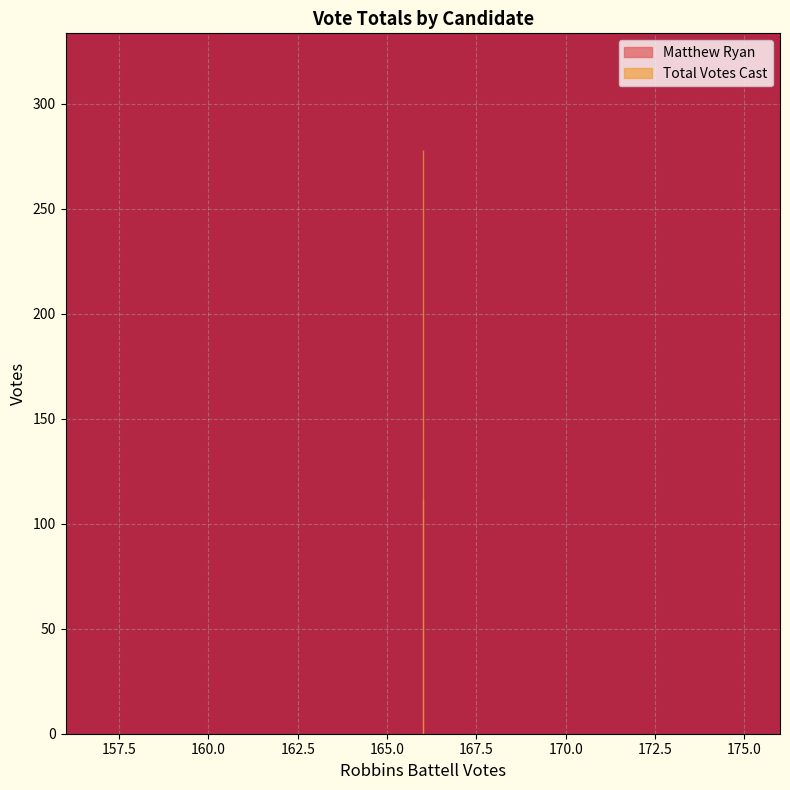

Reading right to left, transcribe all the data shown in this chart.

Matthew Ryan: 112	112
Total Votes Cast: 278	278